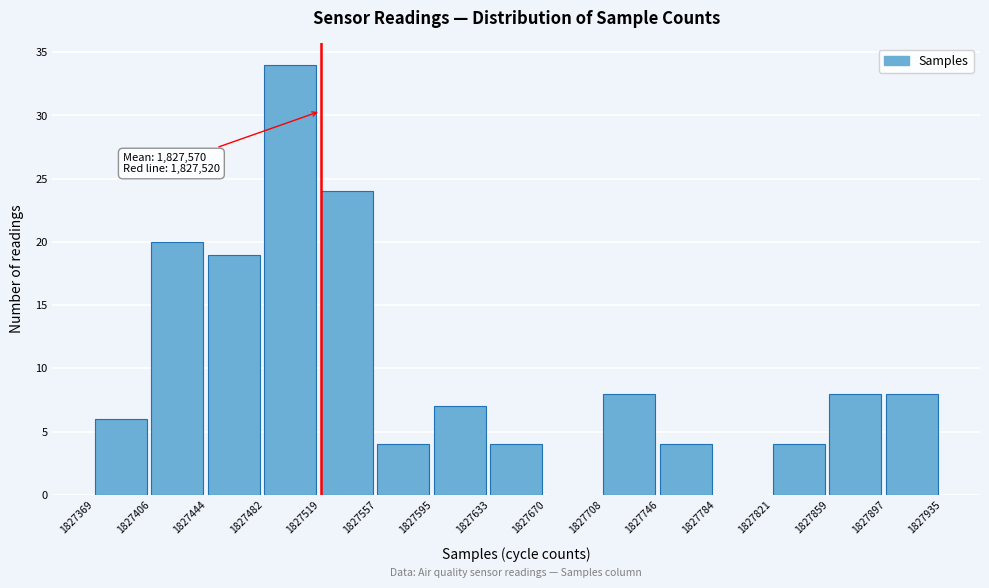

Over which range of the x-axis is the bar tallest?

1827482 to 1827519